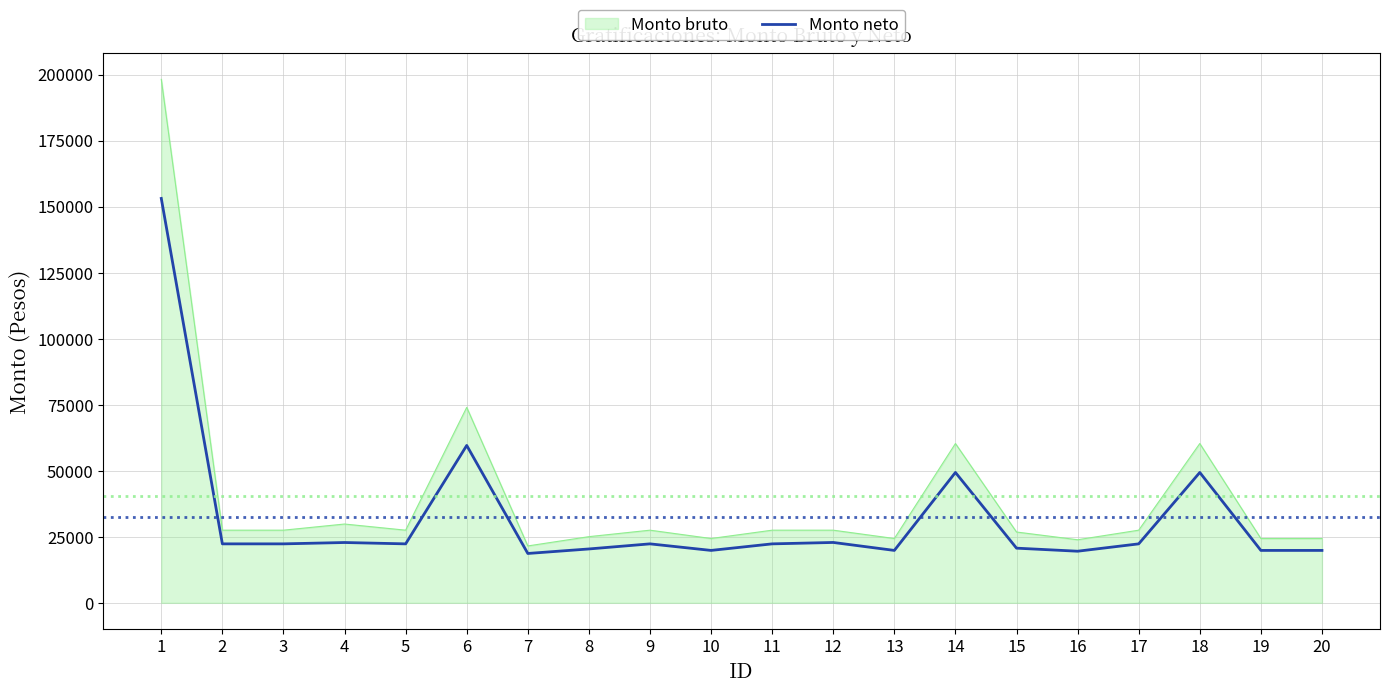

What is the lowest value of the Monto bruto series?

21539.6